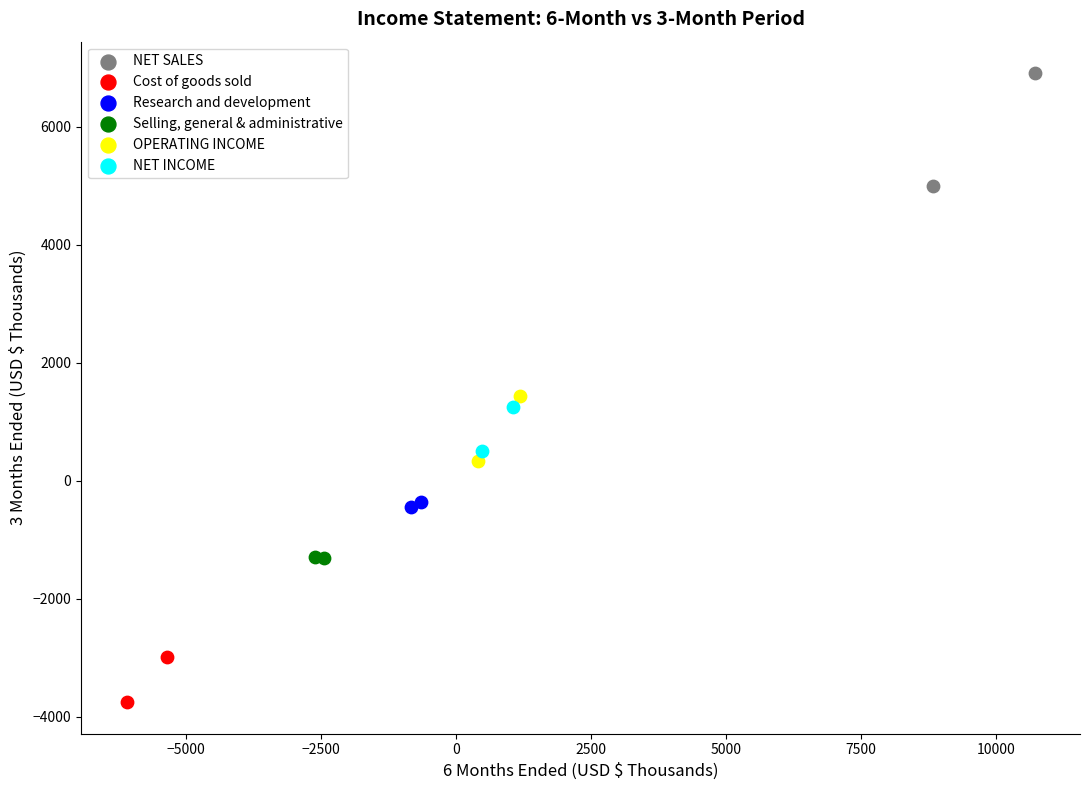

Which series has the largest Y range (max minus min)?

NET SALES